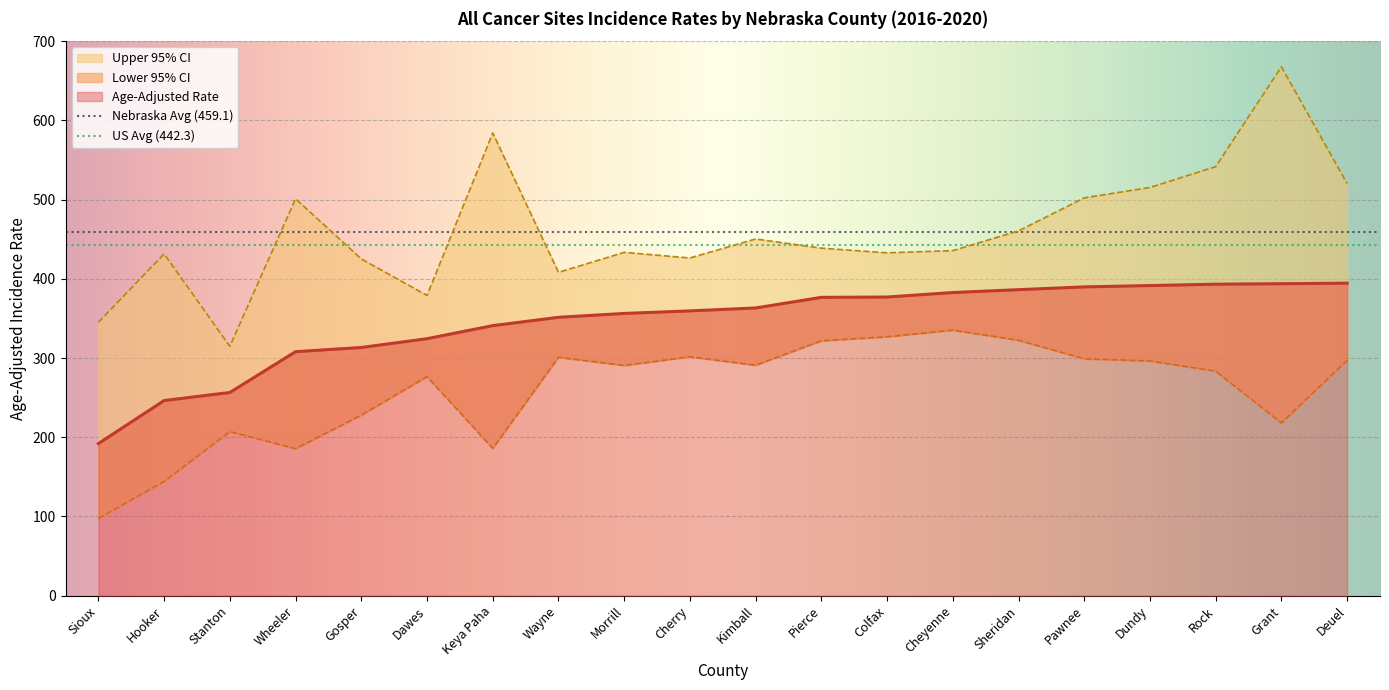

What is the sum of all Upper 95% CI values?

9213.2